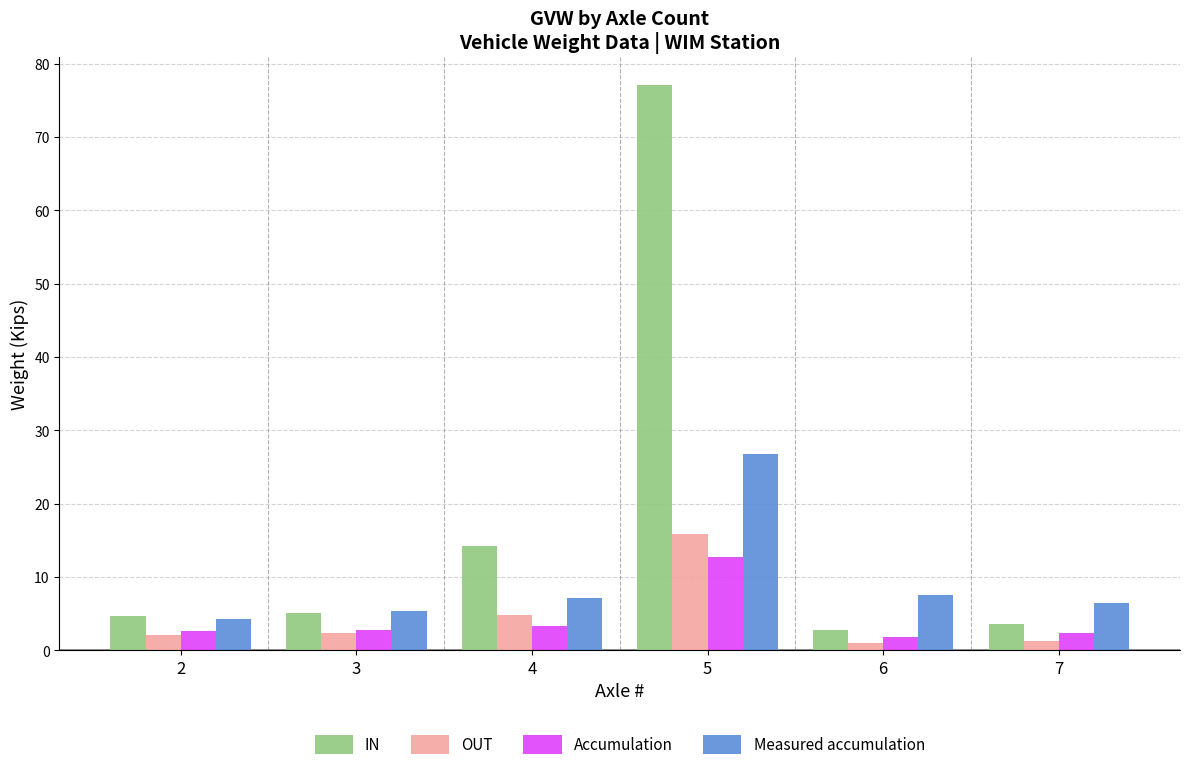

What are all the series names shown in the legend?

IN, OUT, Accumulation, Measured accumulation